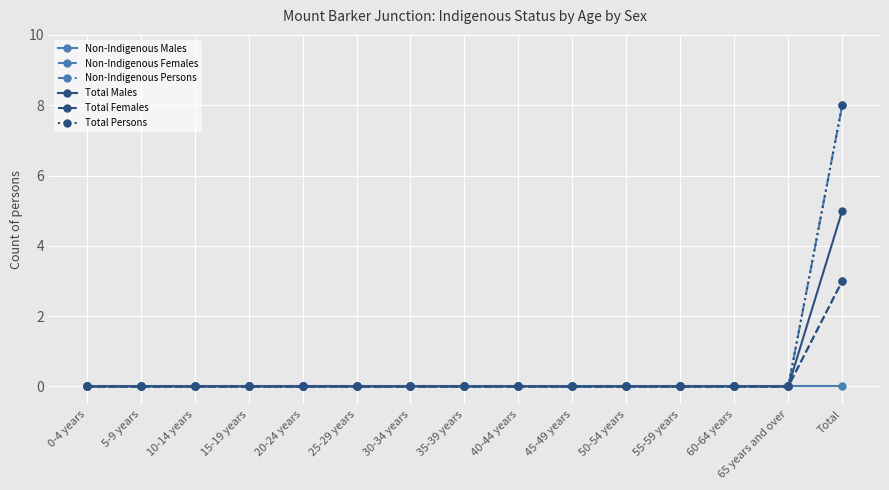

Does the chart have visible grid lines?

Yes